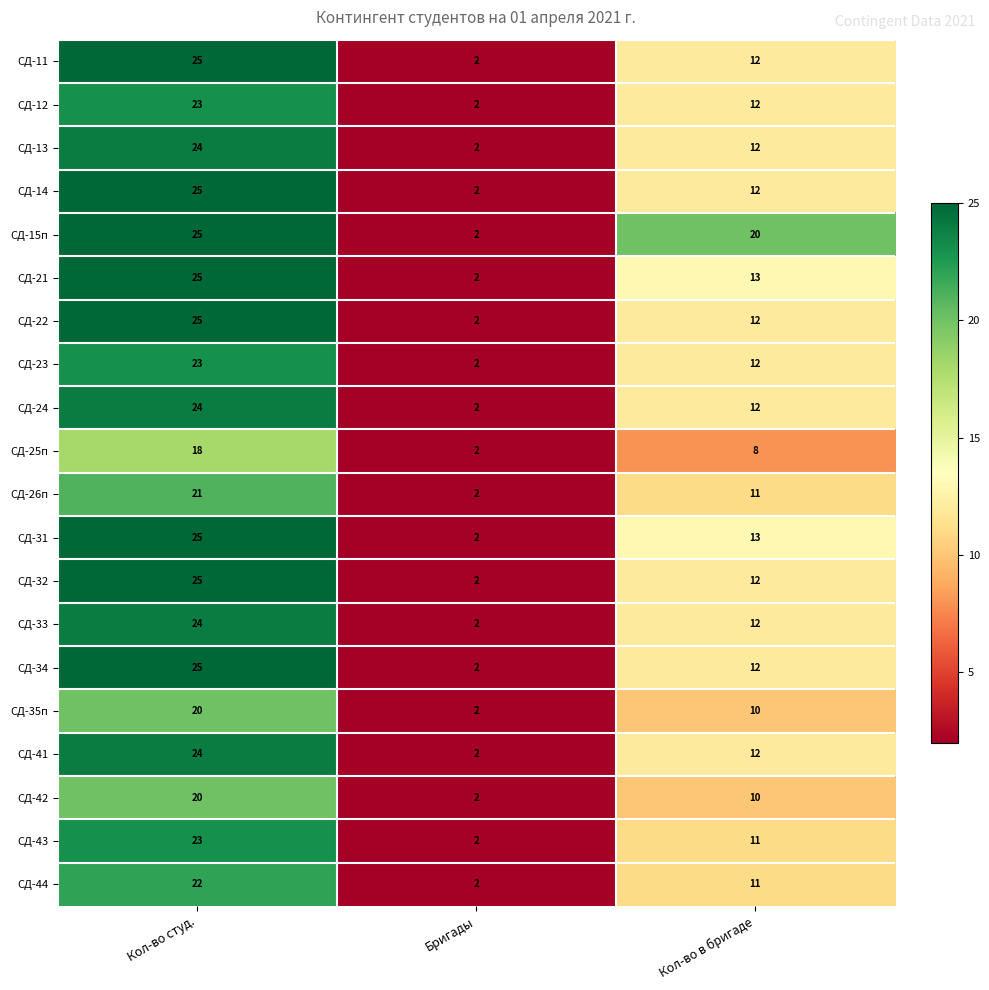

Which category has the lowest value across all series?

Бригады